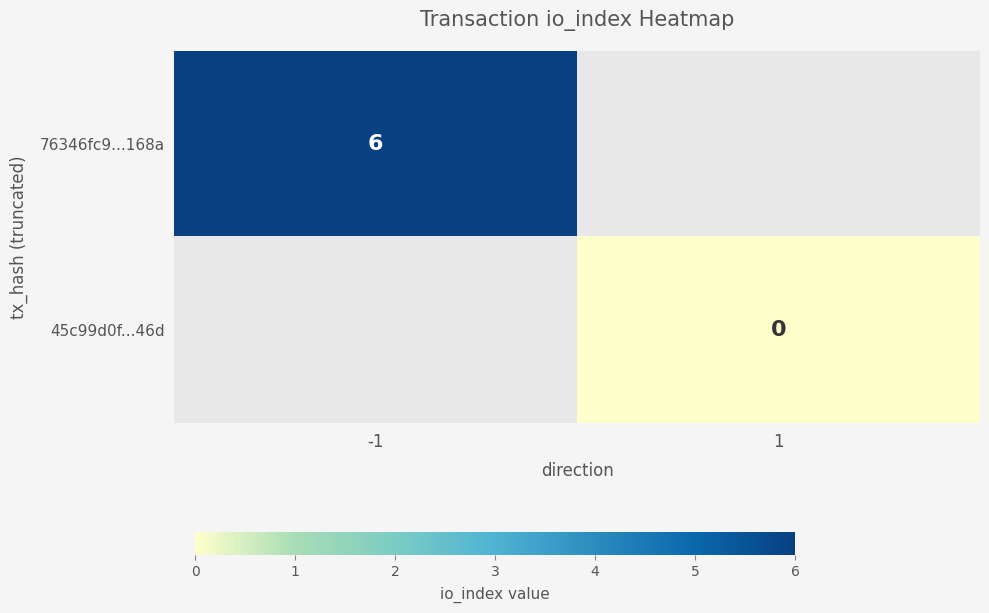

The 76346fc9...168a series shows 6 at -1. True or false?

True